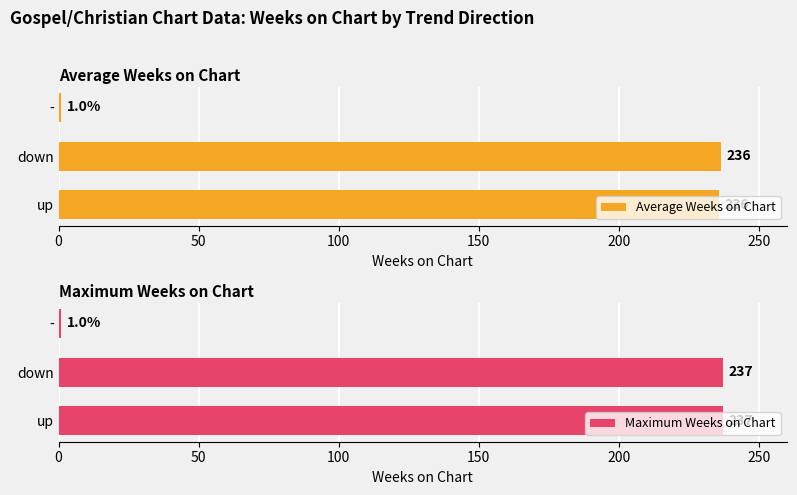

Count the Maximum Weeks on Chart values in the range 1 to 237.

3